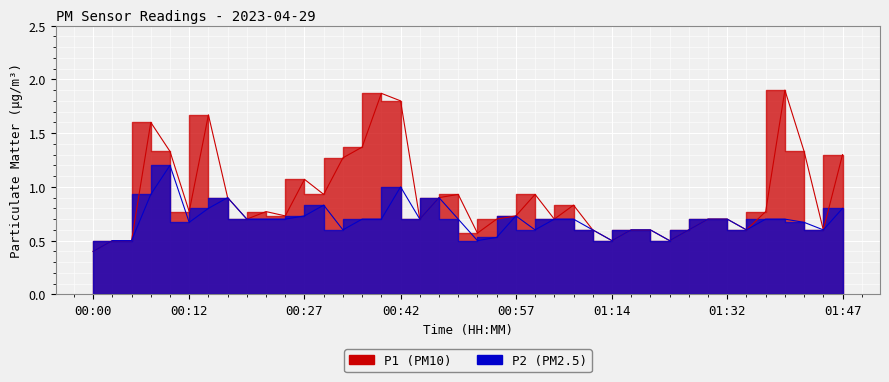

What is the total value across all series at 01:14?

1.0